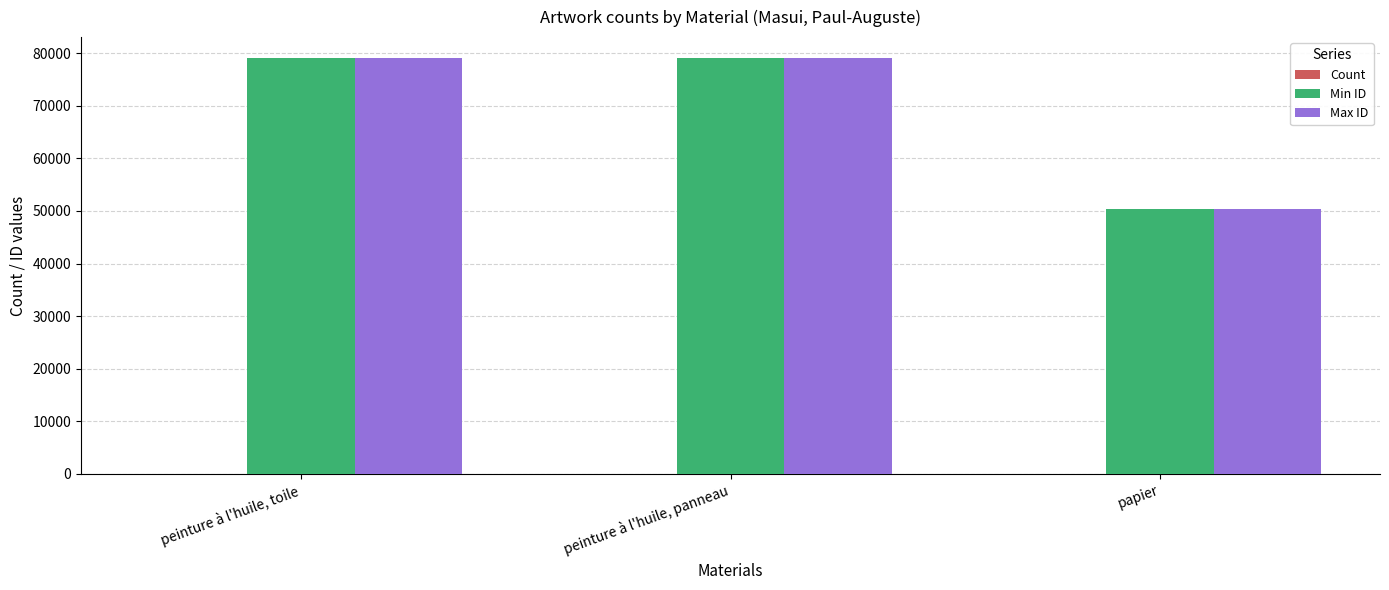

True or false: Min ID has a value of 33745 at papier.

False